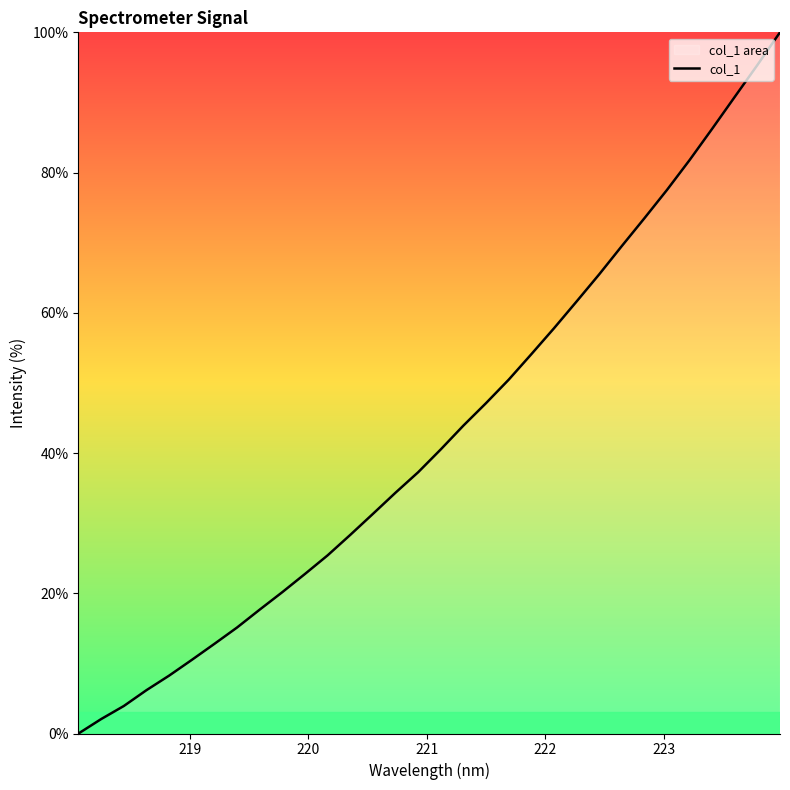

What is the greatest value displayed?

100.0